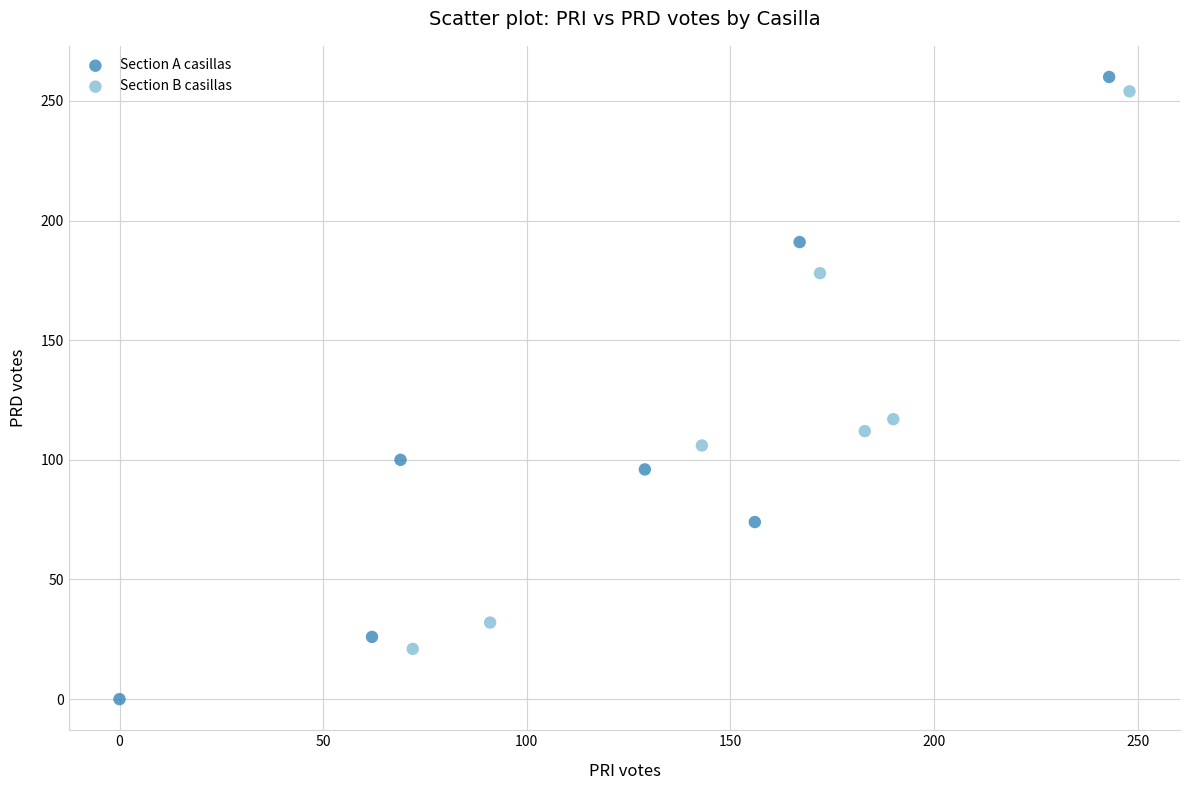

What are all the series names shown in the legend?

Section A casillas, Section B casillas